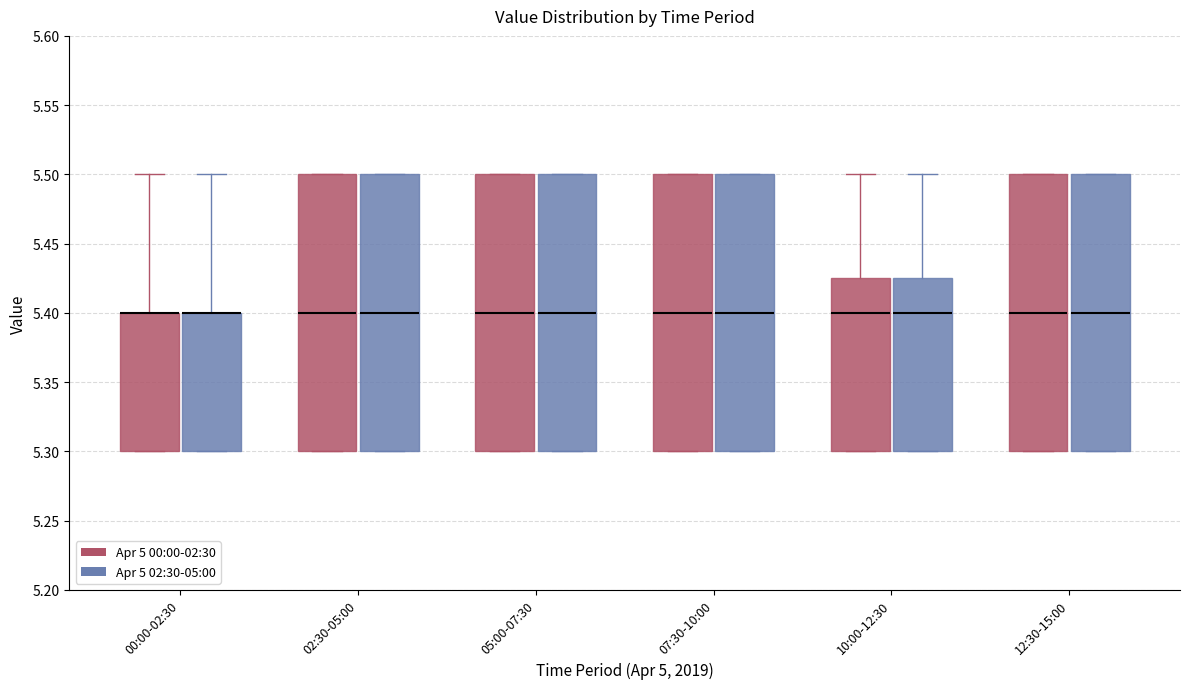

Reading left to right, read every box against the y-axis: the position of its median line, the range the box covers, and the ends of its whiskers. The values are not printed on the chart, so give them approximately, as read against the axis.

00:00-02:30 (Apr 5 00:00-02:30): median 5.400 (drawn on the box's upper edge), box 5.300 to 5.400, whiskers 5.300 to 5.500
00:00-02:30 (Apr 5 02:30-05:00): median 5.400 (drawn on the box's upper edge), box 5.300 to 5.400, whiskers 5.300 to 5.500
02:30-05:00 (Apr 5 00:00-02:30): median 5.400, box 5.300 to 5.500, whiskers 5.300 to 5.500
02:30-05:00 (Apr 5 02:30-05:00): median 5.400, box 5.300 to 5.500, whiskers 5.300 to 5.500
05:00-07:30 (Apr 5 00:00-02:30): median 5.400, box 5.300 to 5.500, whiskers 5.300 to 5.500
05:00-07:30 (Apr 5 02:30-05:00): median 5.400, box 5.300 to 5.500, whiskers 5.300 to 5.500
07:30-10:00 (Apr 5 00:00-02:30): median 5.400, box 5.300 to 5.500, whiskers 5.300 to 5.500
07:30-10:00 (Apr 5 02:30-05:00): median 5.400, box 5.300 to 5.500, whiskers 5.300 to 5.500
10:00-12:30 (Apr 5 00:00-02:30): median 5.400, box 5.300 to 5.425, whiskers 5.300 to 5.500
10:00-12:30 (Apr 5 02:30-05:00): median 5.400, box 5.300 to 5.425, whiskers 5.300 to 5.500
12:30-15:00 (Apr 5 00:00-02:30): median 5.400, box 5.300 to 5.500, whiskers 5.300 to 5.500
12:30-15:00 (Apr 5 02:30-05:00): median 5.400, box 5.300 to 5.500, whiskers 5.300 to 5.500